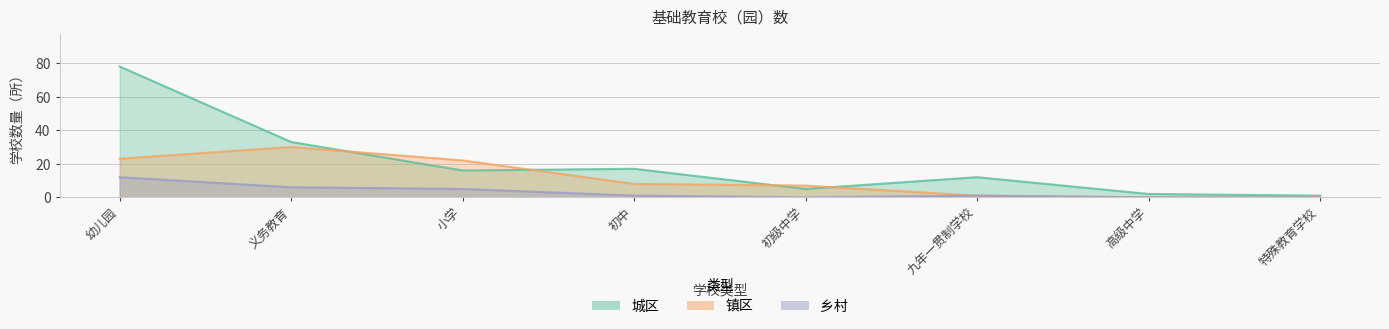

Rank the categories by 城区 value from lowest to highest.

特殊教育学校, 高级中学, 初级中学, 九年一贯制学校, 小学, 初中, 义务教育, 幼儿园